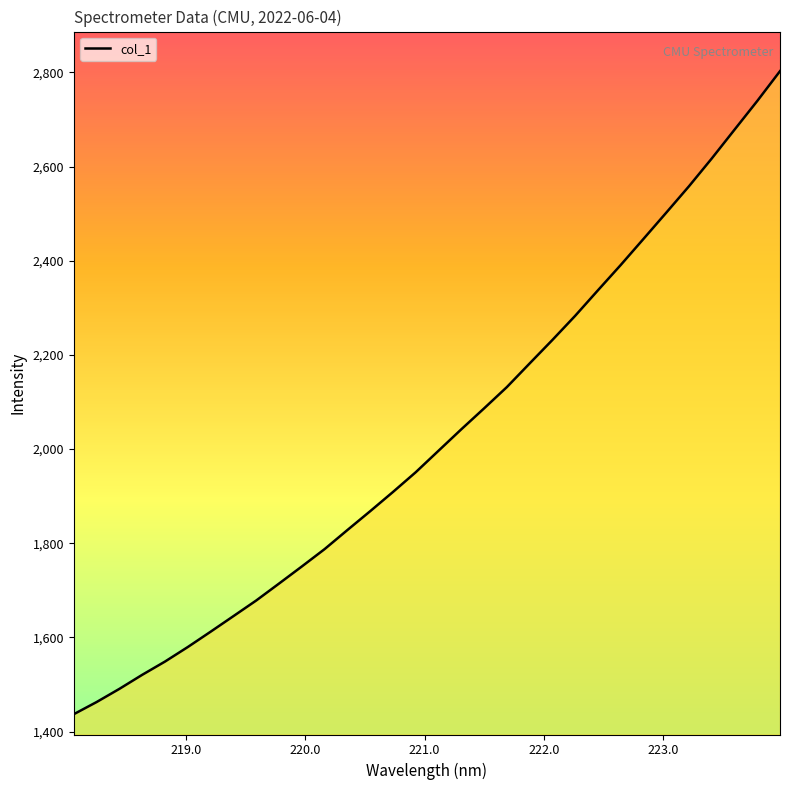

What is the difference between the maximum and minimum values?

1365.6